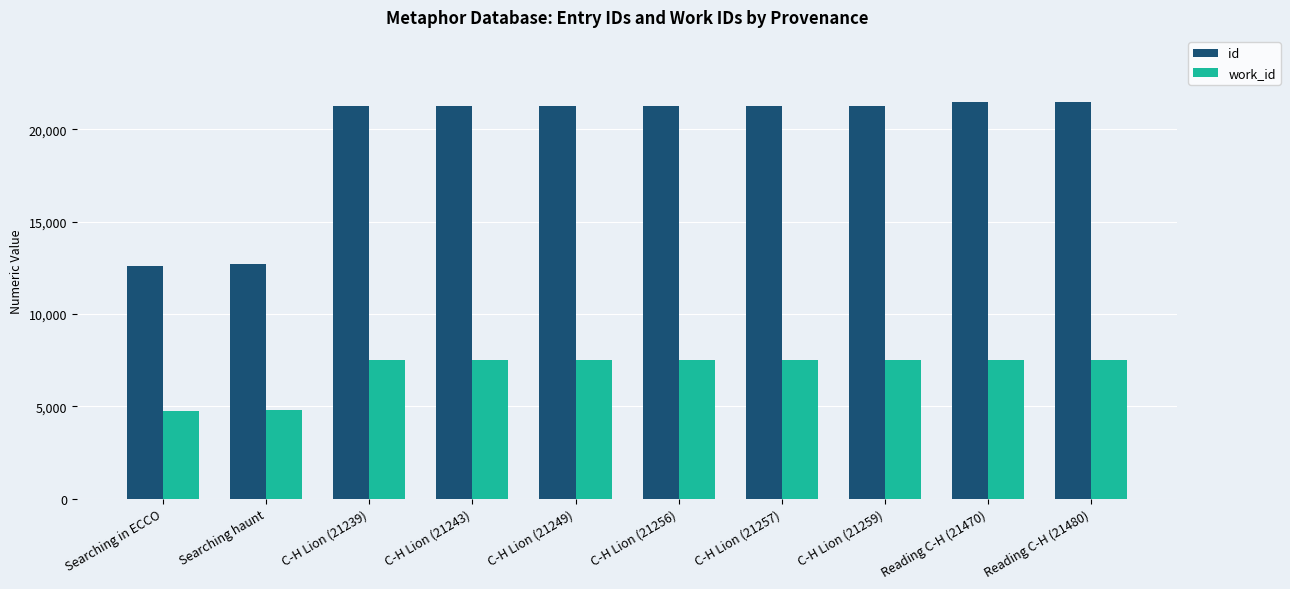

True or false: work_id has a value of 11566 at C-H Lion (21249).

False